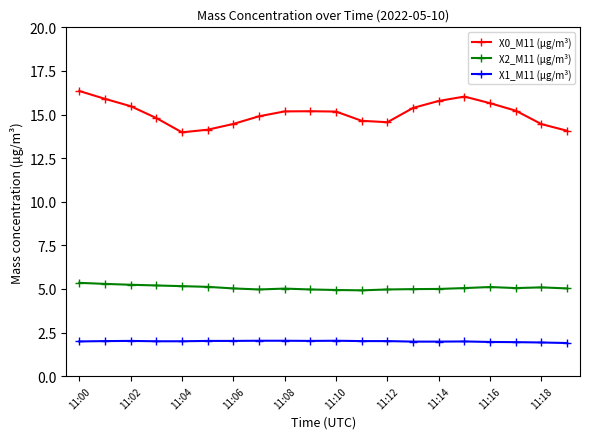

What is the average value of the X1_M11 (μg/m³) series?

2.0